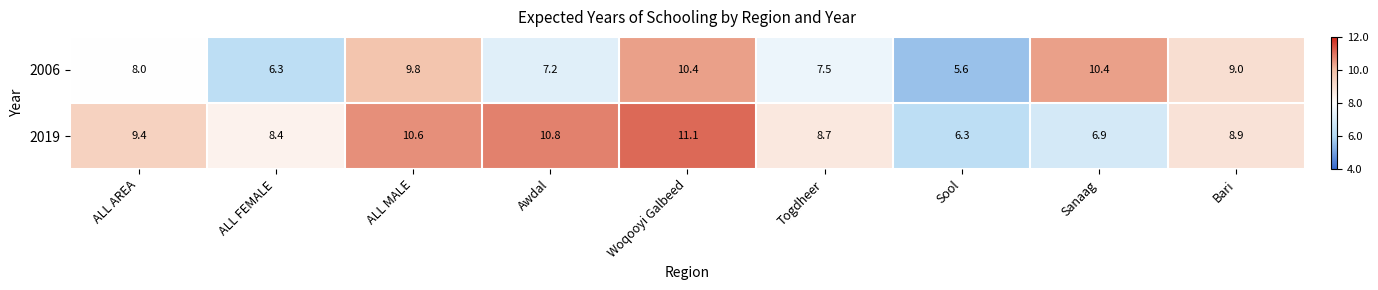

Which series has the largest total across all categories?

2019